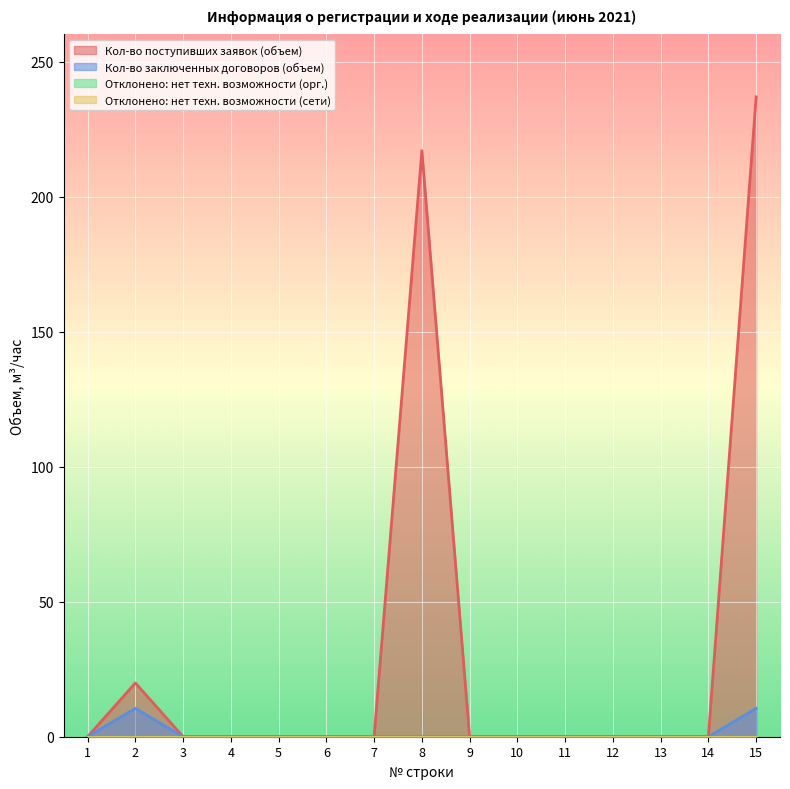

Reading left to right, extract all data points from this chart.

Кол-во поступивших заявок (объем): 1=0.0	2=19.9	3=0.0	4=0.0	5=0.0	6=0.0	7=0.0	8=217.0	9=0.0	10=0.0	11=0.0	12=0.0	13=0.0	14=0.0	15=236.9
Кол-во заключенных договоров (объем): 1=0.0	2=10.5	3=0.0	4=0.0	5=0.0	6=0.0	7=0.0	8=0.0	9=0.0	10=0.0	11=0.0	12=0.0	13=0.0	14=0.0	15=10.5